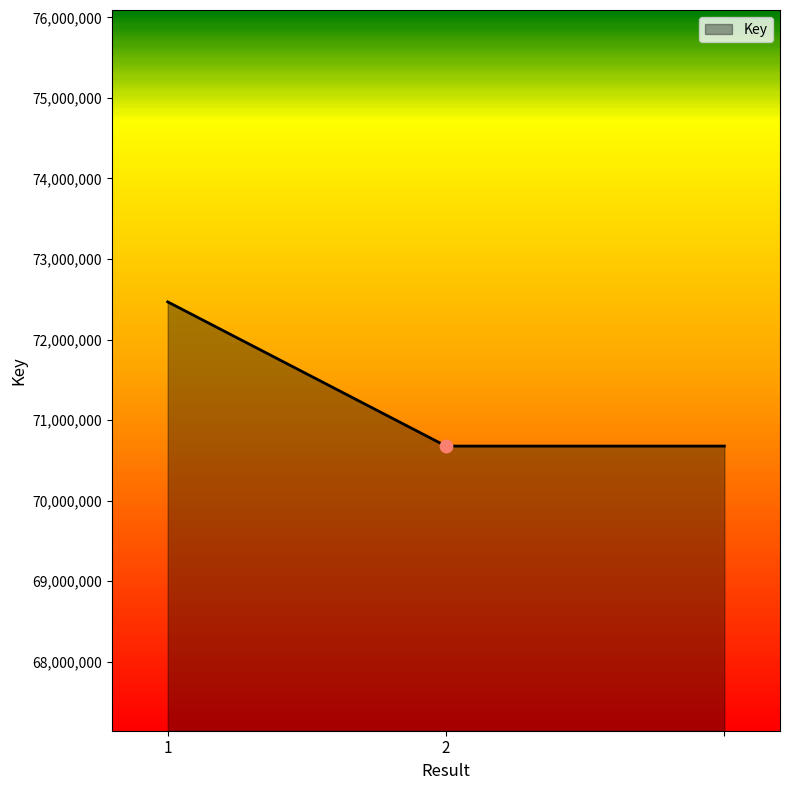

What is the maximum value shown in the chart?

72468002